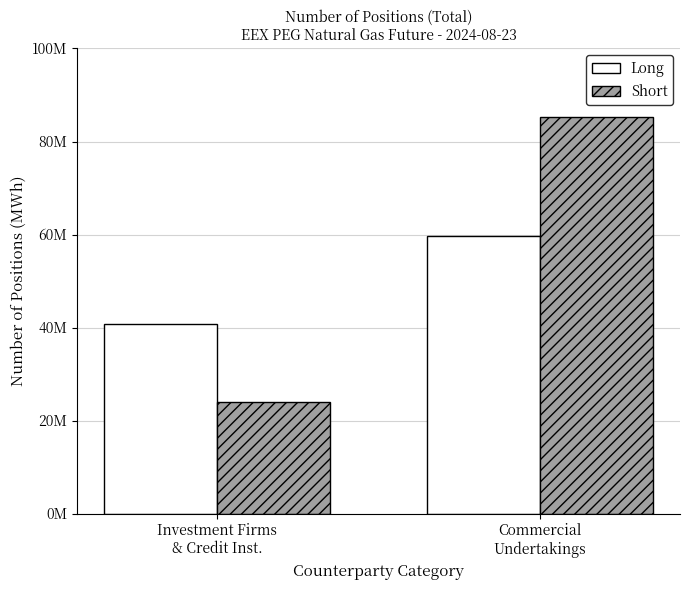

What is the label of the 2nd bar from the right?

Investment Firms
& Credit Inst.